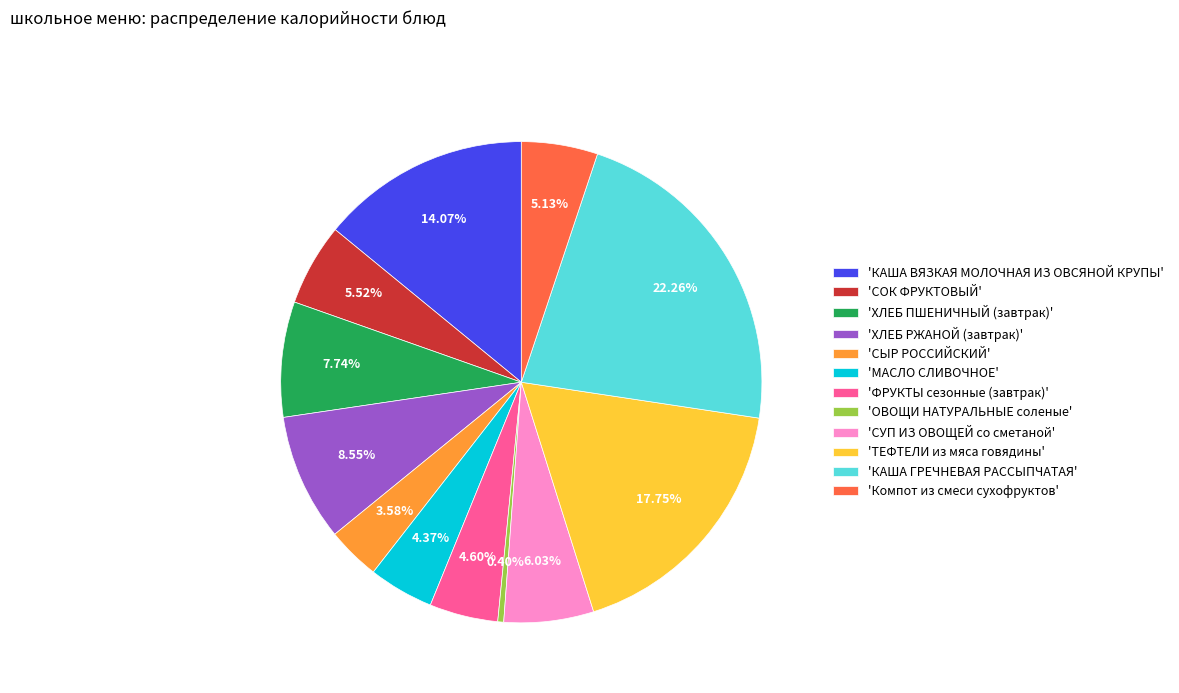

Which has a higher value, 'СОК ФРУКТОВЫЙ' or 'СУП ИЗ ОВОЩЕЙ со сметаной'?

'СУП ИЗ ОВОЩЕЙ со сметаной'